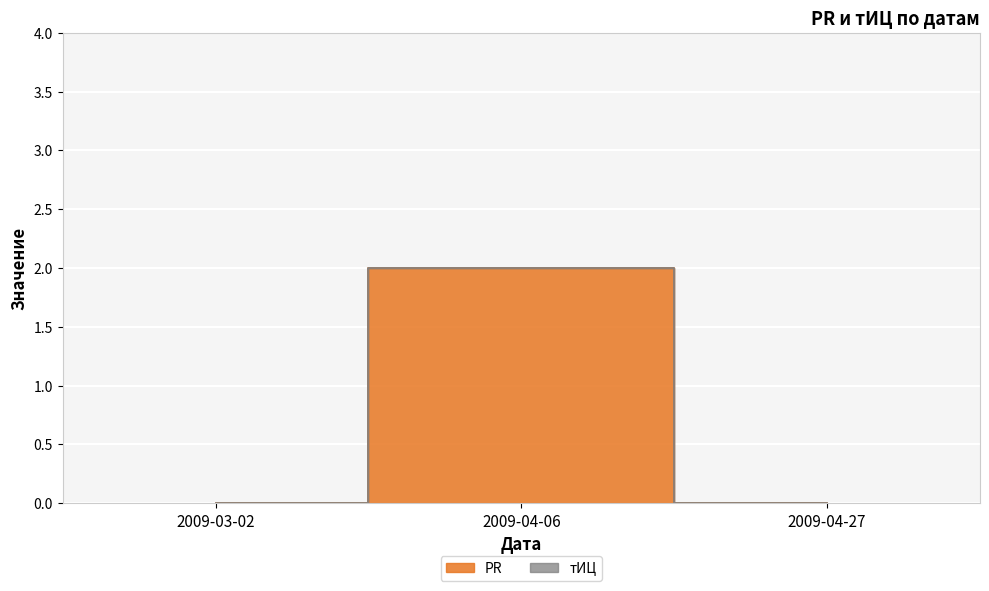

How many values are between 0 and 2?

3